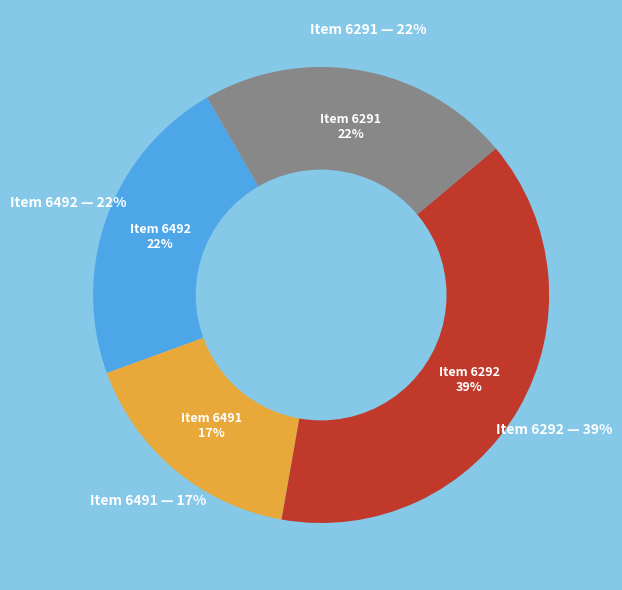

Count the number of slices in the pie.

4